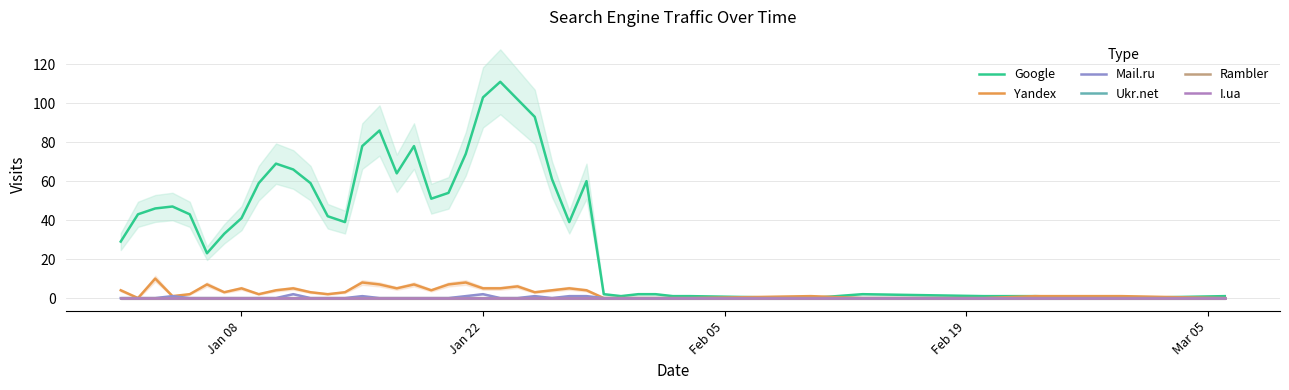

Which series has the widest spread of values?

Google